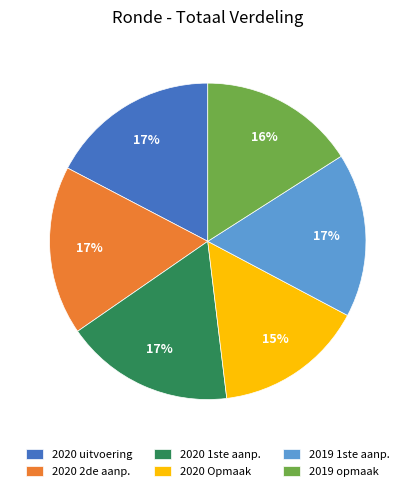

Count the number of slices in the pie.

6